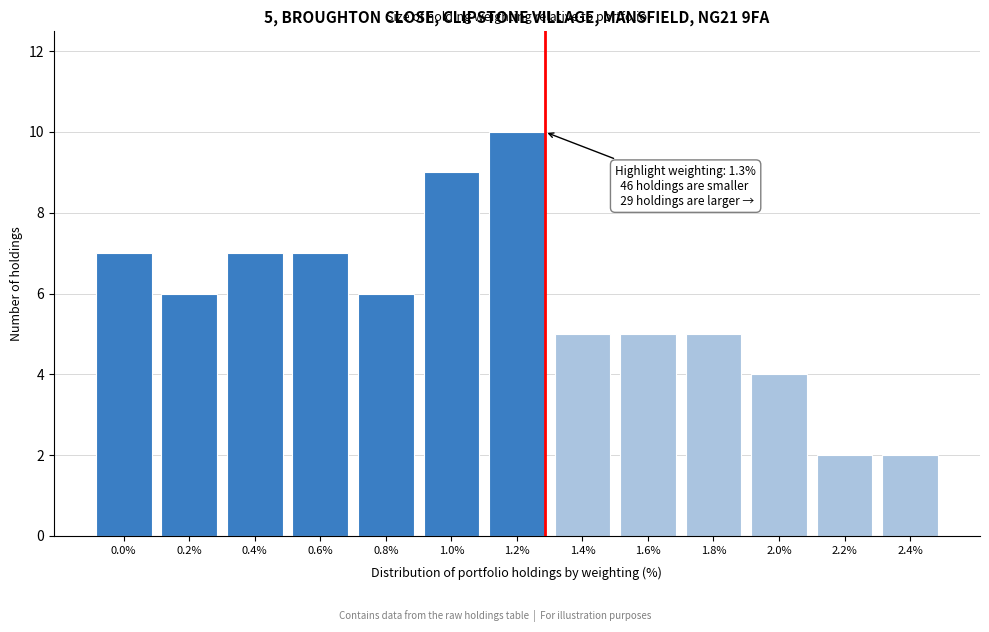

Reading right to left, what are all the values shown in this chart?

2.4%=2	2.2%=2	2.0%=4	1.8%=5	1.6%=5	1.4%=5	1.2%=10	1.0%=9	0.8%=6	0.6%=7	0.4%=7	0.2%=6	0.0%=7